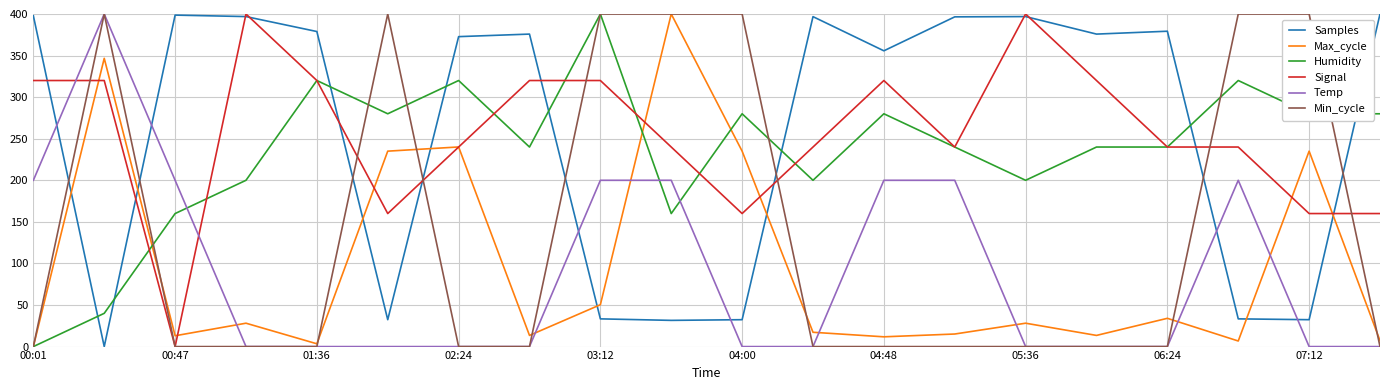

What is the greatest value displayed?

400.0